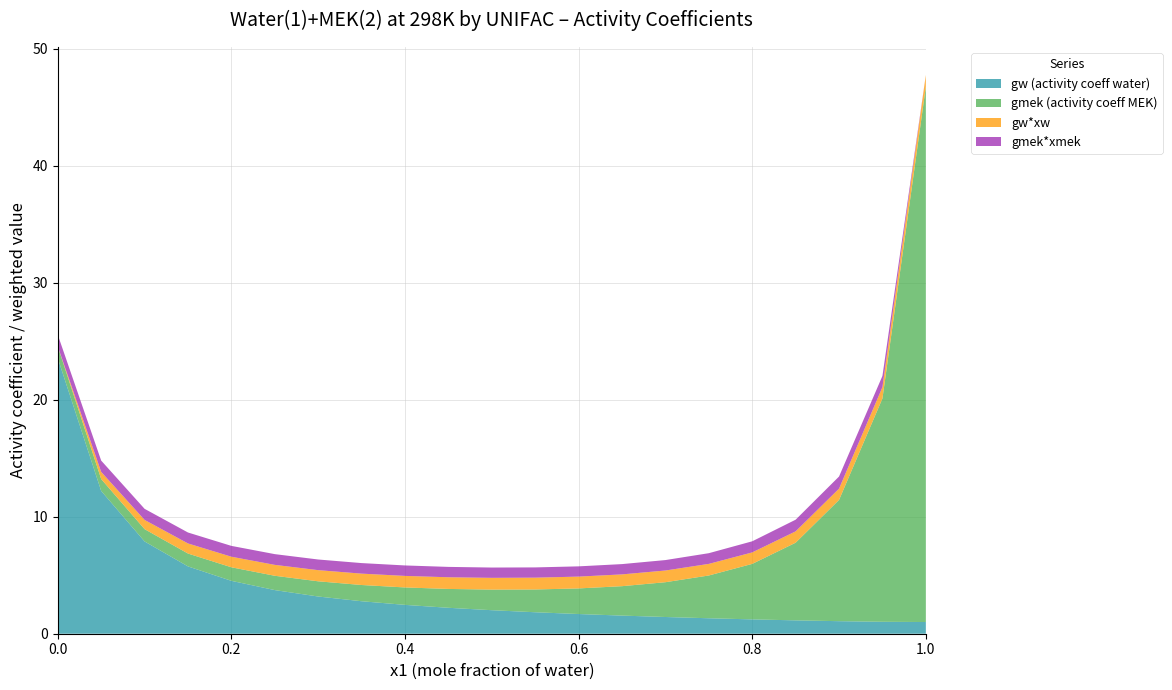

Reading left to right, transcribe all the data shown in this chart.

gw (activity coeff water): 23.5	12.2	7.9	5.8	4.5	3.7	3.2	2.8	2.5	2.2	2.0	1.8	1.7	1.5	1.4	1.3	1.2	1.1	1.1	1.0	1.0
gmek (activity coeff MEK): 1.0	1.0	1.1	1.1	1.2	1.2	1.3	1.4	1.5	1.6	1.8	1.9	2.2	2.5	3.0	3.7	4.7	6.6	10.4	19.1	45.8
gw*xw: 0.0	0.6	0.8	0.9	0.9	0.9	1.0	1.0	1.0	1.0	1.0	1.0	1.0	1.0	1.0	1.0	1.0	1.0	1.0	1.0	1.0
gmek*xmek: 1.0	1.0	0.9	0.9	0.9	0.9	0.9	0.9	0.9	0.9	0.9	0.9	0.9	0.9	0.9	0.9	0.9	1.0	1.0	1.0	0.0